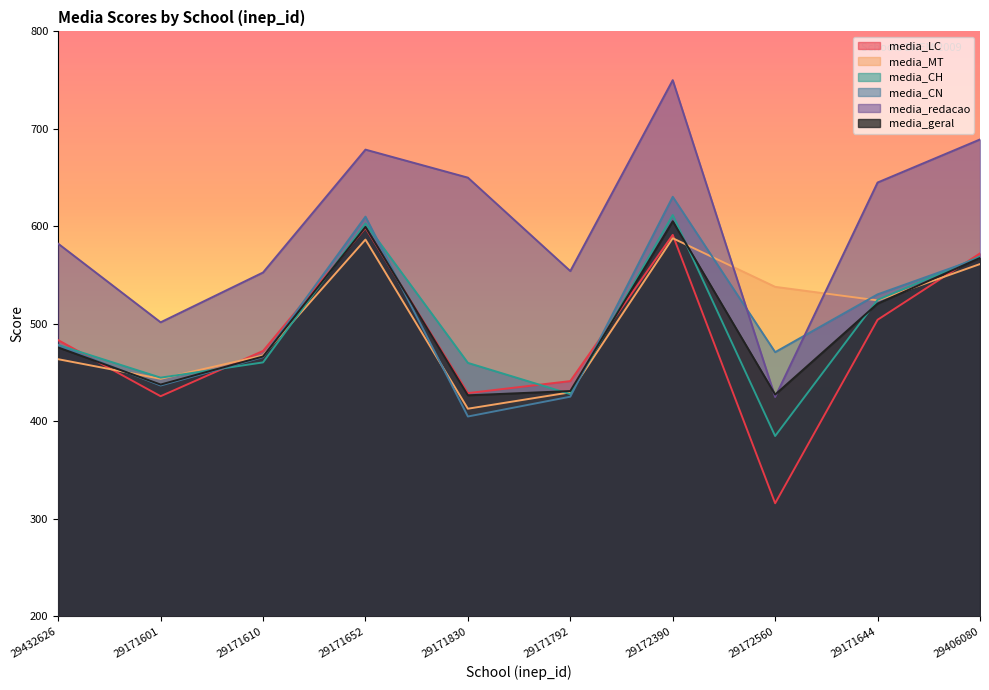

Where does the media_geral series first go above 475?

29432626